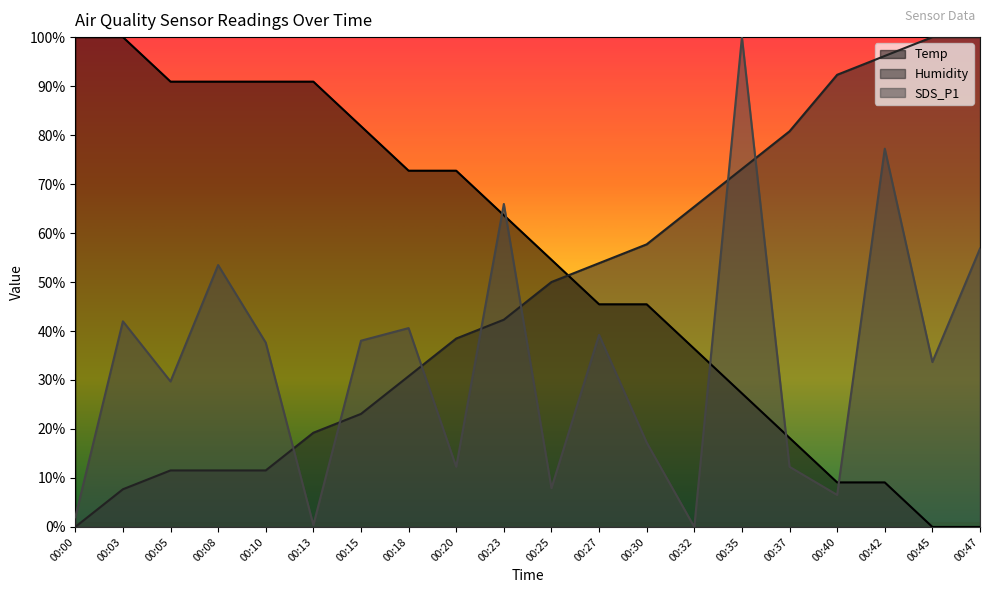

Reading left to right, what are all the values shown in this chart?

Temp: 100.0	100.0	90.9	90.9	90.9	90.9	81.8	72.7	72.7	63.6	54.5	45.5	45.5	36.4	27.3	18.2	9.1	9.1	0.0	0.0
Humidity: 0.0	7.7	11.5	11.5	11.5	19.2	23.1	30.8	38.5	42.3	50.0	53.8	57.7	65.4	73.1	80.8	92.3	96.2	100.0	100.0
SDS_P1: 2.0	42.0	29.7	53.5	37.6	0.4	38.0	40.6	12.3	65.9	7.9	39.2	17.2	0.0	100.0	12.3	6.5	77.2	33.7	56.8